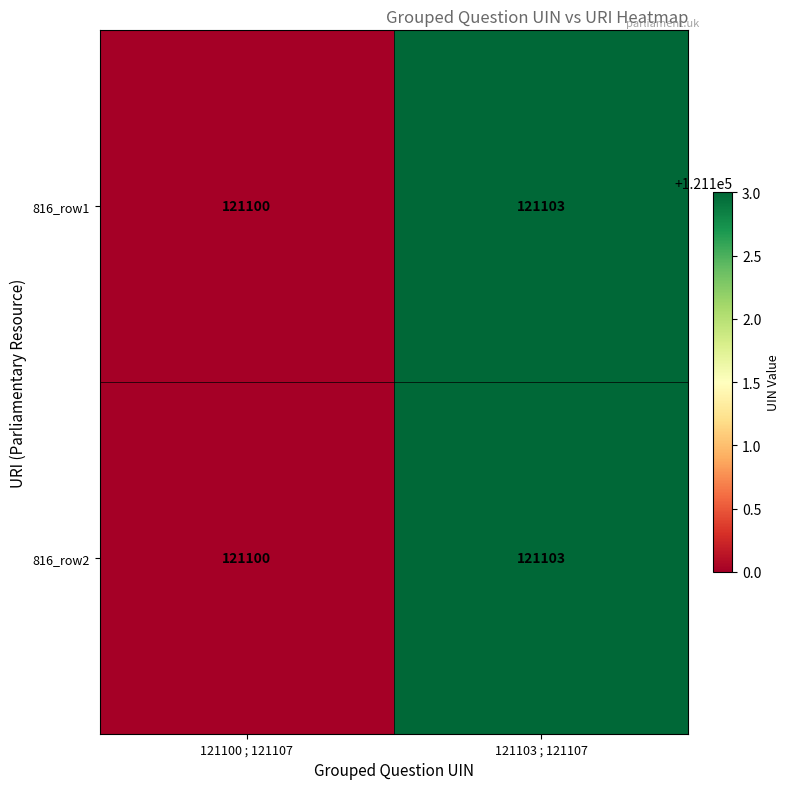

What is the difference between the 816_row1 values at 121103 ; 121107 and 121100 ; 121107?

3